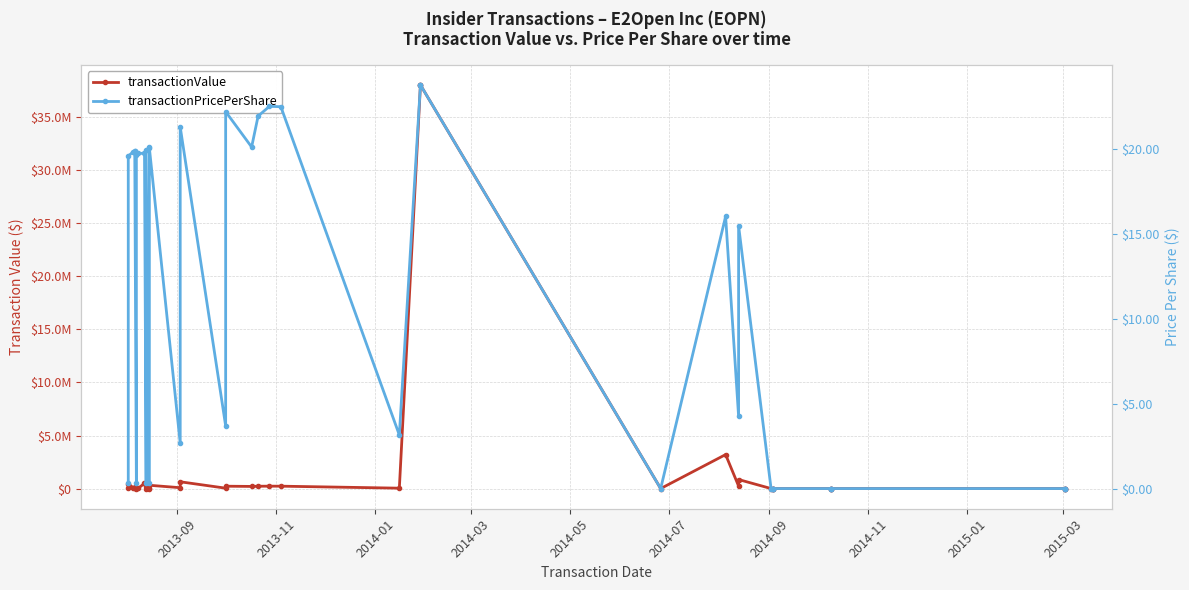

What is the label of the 3rd point from the left?

2014-01